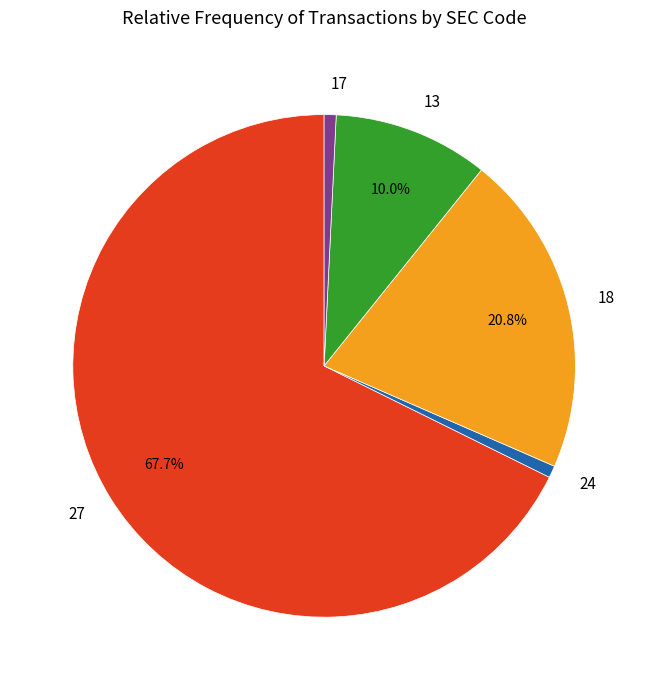

Combined, do 17 and 27 account for over 50%?

Yes